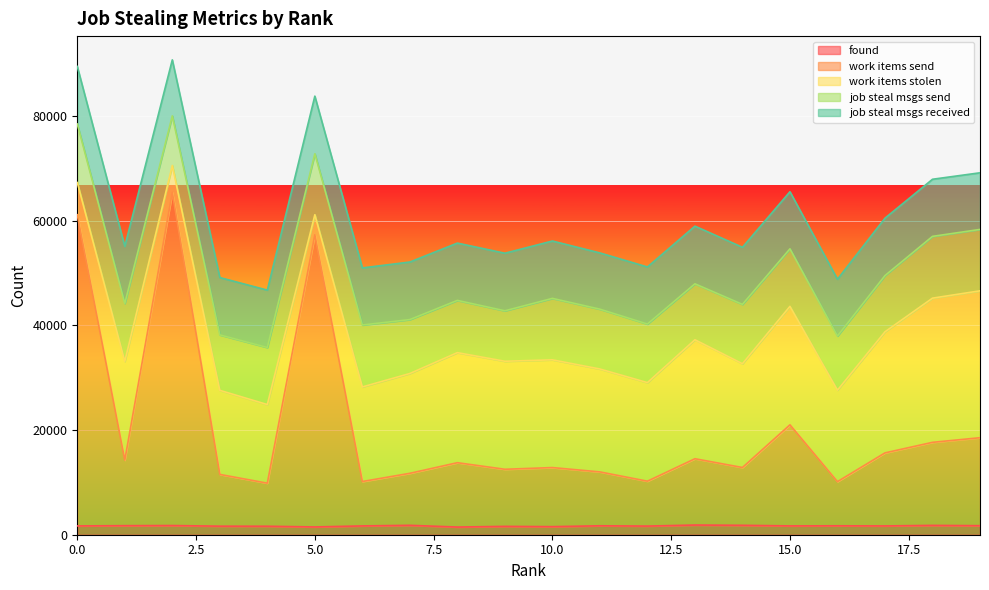

How many lines are shown in the chart?

5